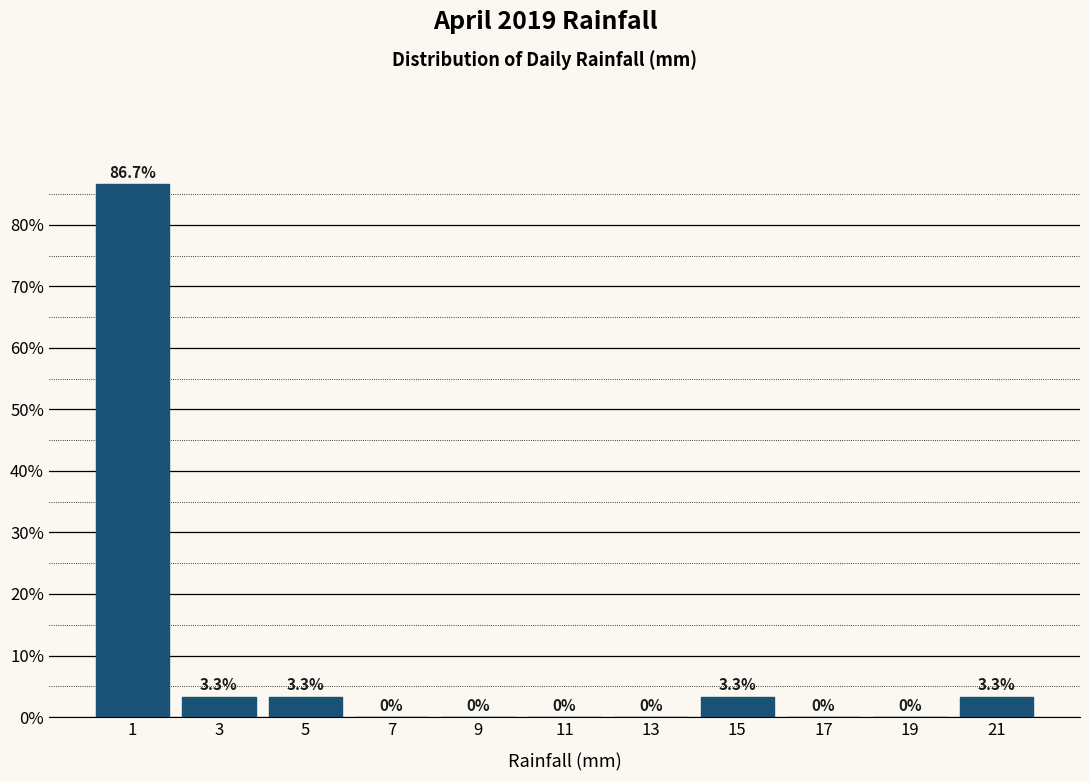

Reading left to right, transcribe this chart: for each bar, give the range it covers on the x-axis and its height.

0 to 2: 86.7
2 to 4: 3.3
4 to 6: 3.3
6 to 8: 0.0
8 to 10: 0.0
10 to 12: 0.0
12 to 14: 0.0
14 to 16: 3.3
16 to 18: 0.0
18 to 20: 0.0
20 to 22: 3.3